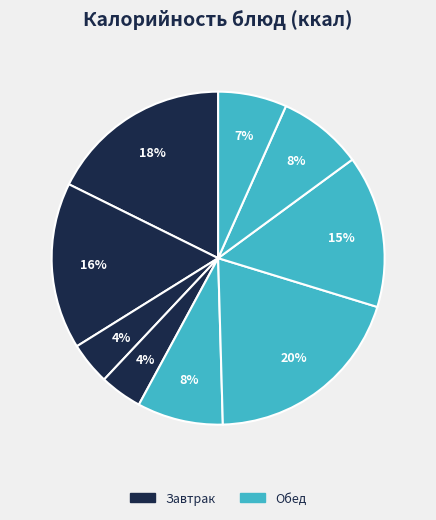

To the nearest percent, what is the average slice percentage?

11%